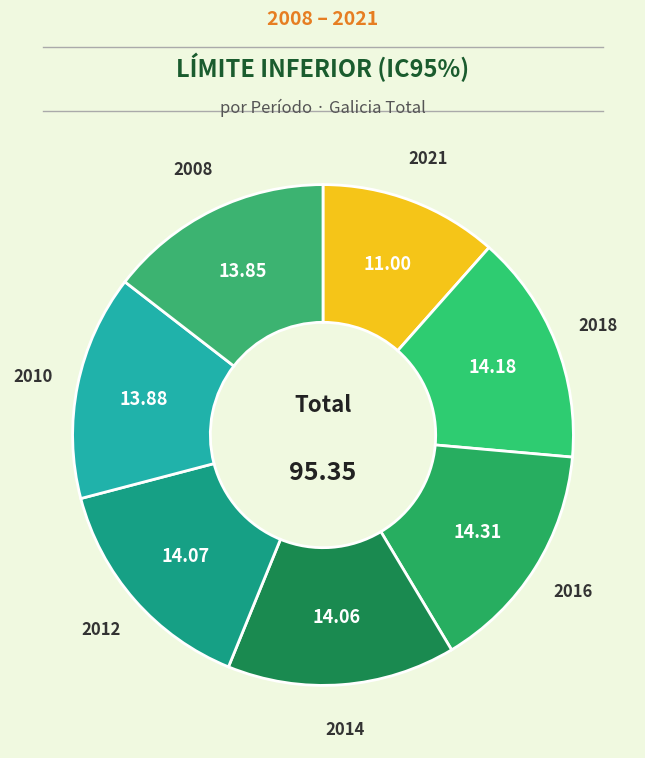

How many segments does this pie chart have?

7